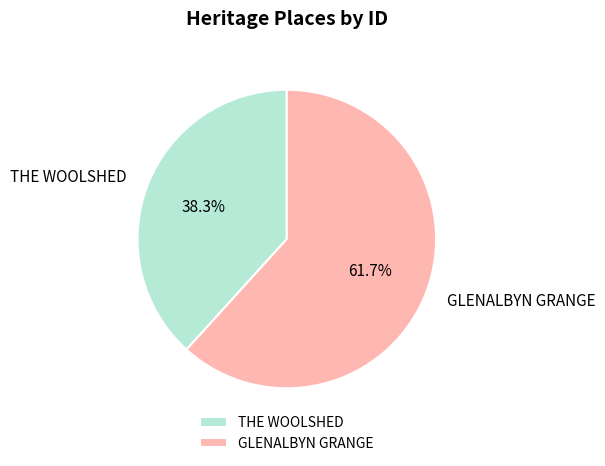

What is the ratio of the value at THE WOOLSHED to the value at GLENALBYN GRANGE?

0.6